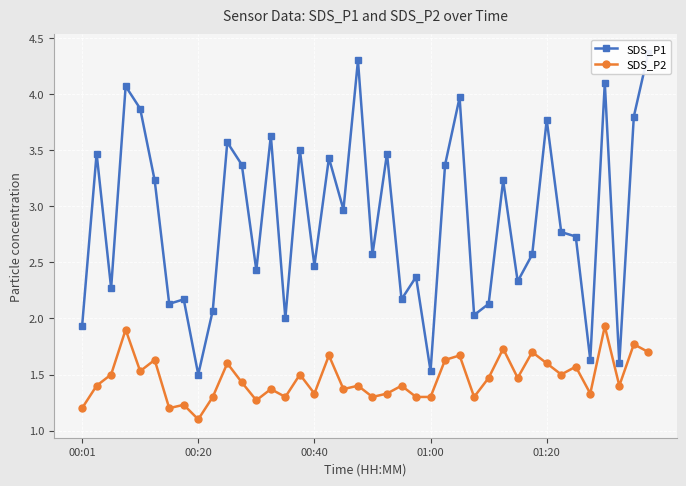

Rank the series by their average value, from highest to lowest.

SDS_P1, SDS_P2